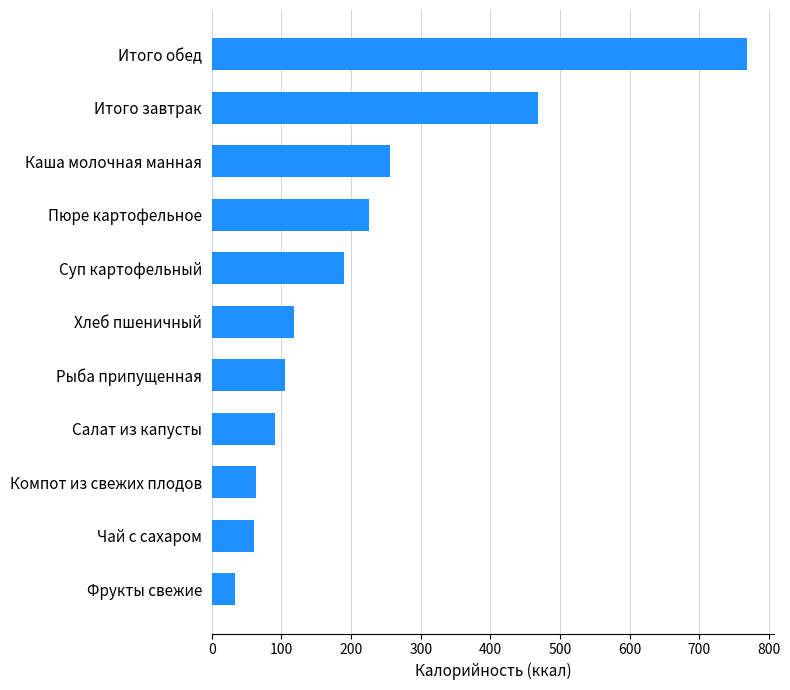

The chart shows a value of 255.2 at Каша молочная манная. True or false?

True